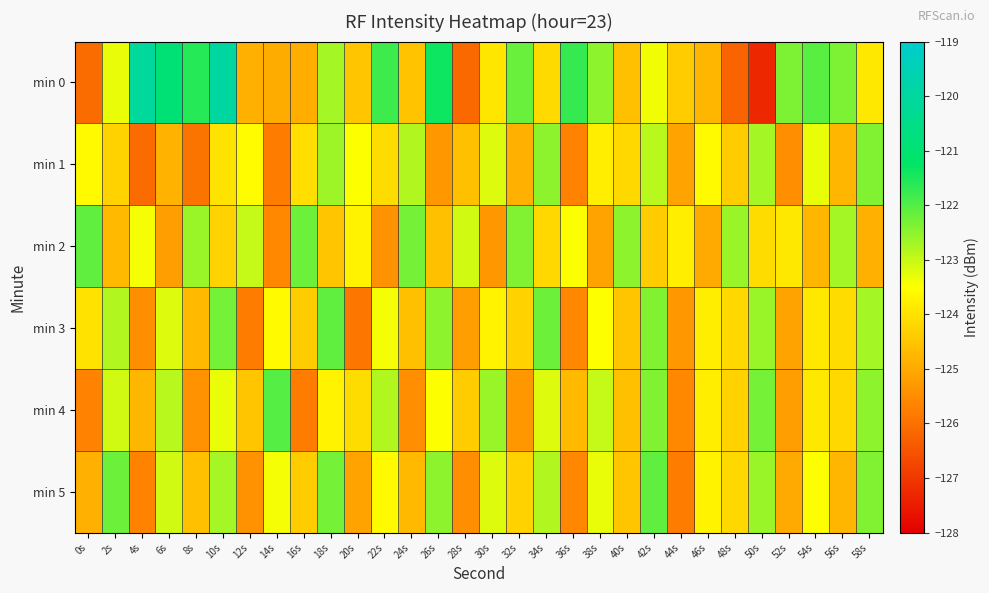

Which series has the largest total across all categories?

min 0